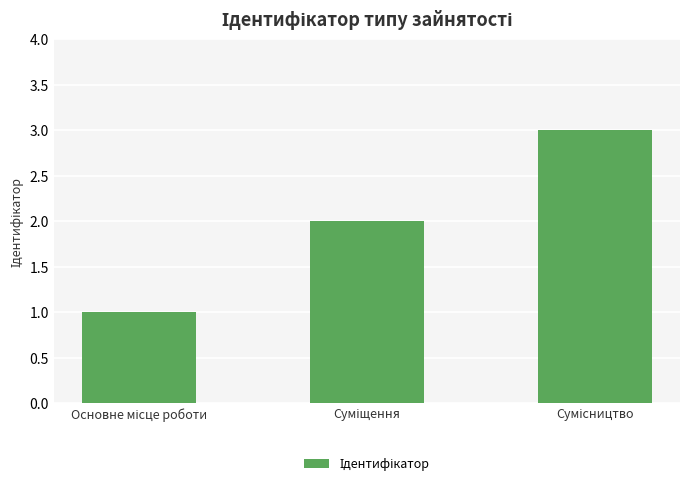

Count the number of data series in this chart.

1